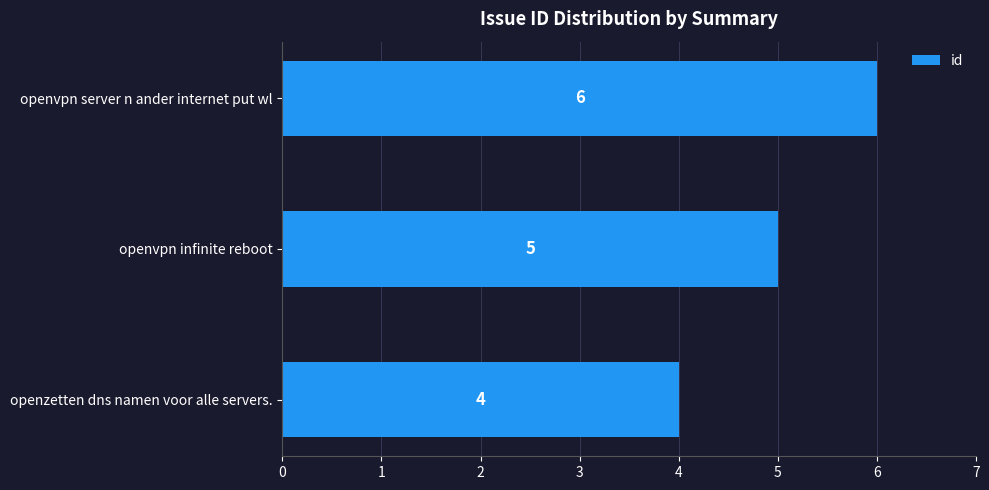

Rank the categories by value from lowest to highest.

openzetten dns namen voor alle servers., openvpn infinite reboot, openvpn server n ander internet put wl